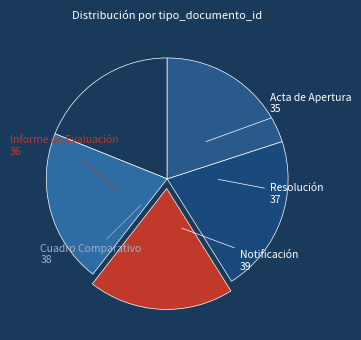

Count the number of slices in the pie.

5